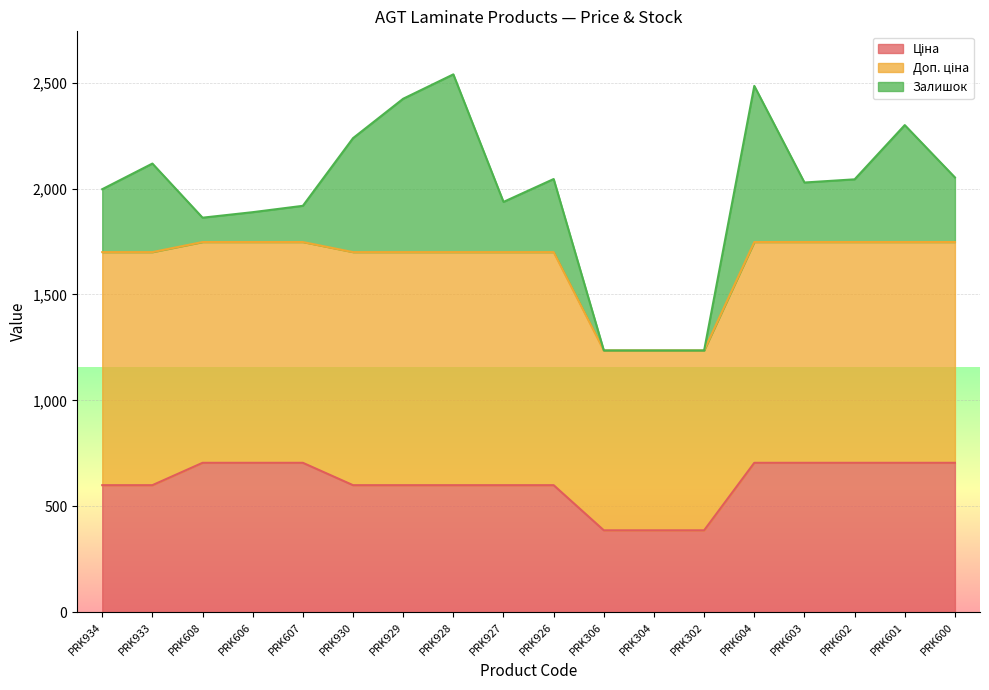

How many data points does each series have?

18